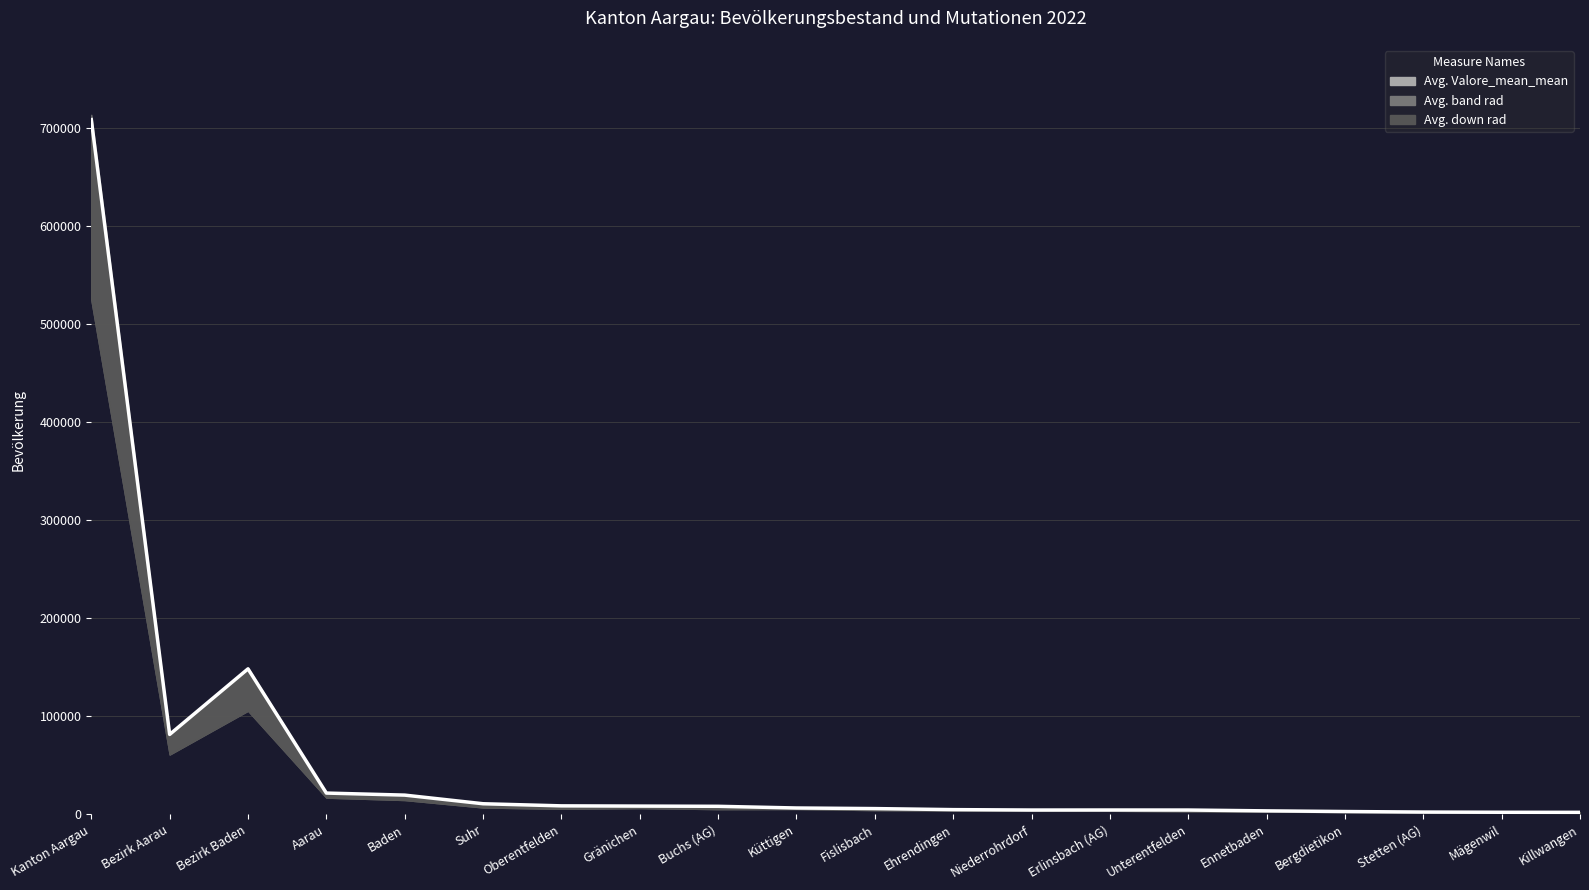

Reading left to right, extract all data points from this chart.

708187	81495	148358	21741	19658	10857	8701	8467	8245	6530	5922	4865	4453	4482	4445	3599	2927	2386	2165	2085